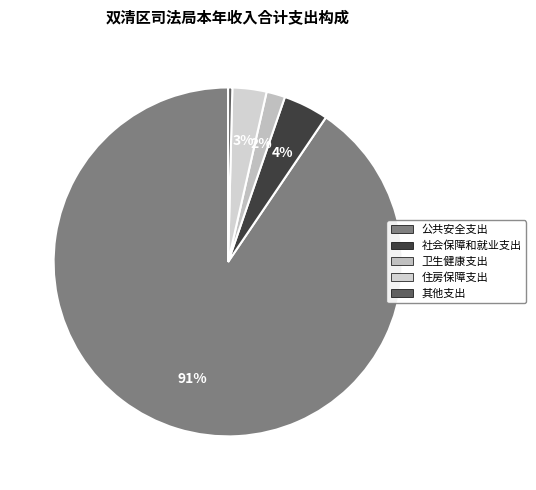

Is it true that 公共安全支出 is 99% of the pie?

False